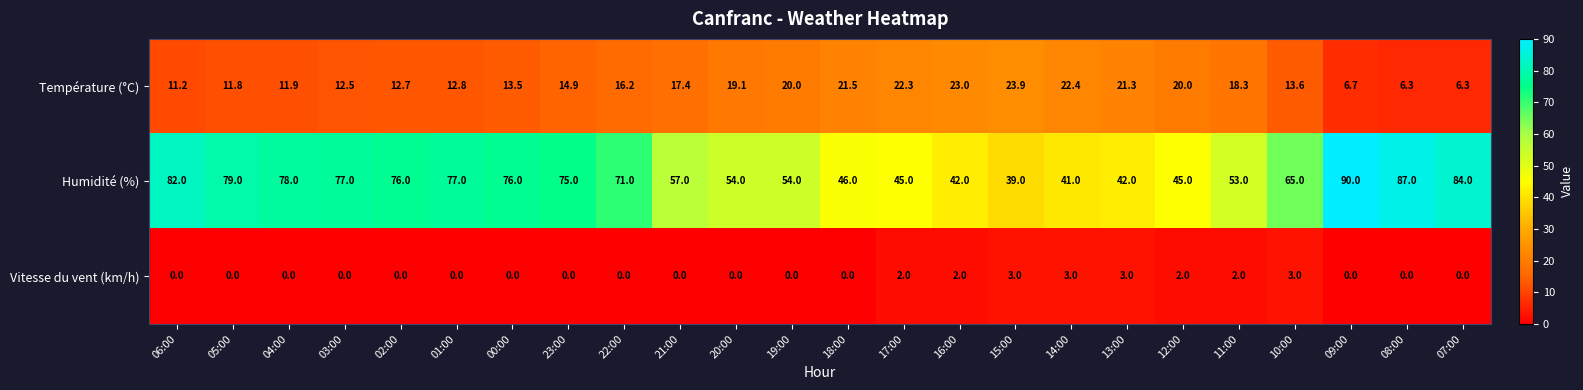

What is the total value across all series at 03:00?

89.5